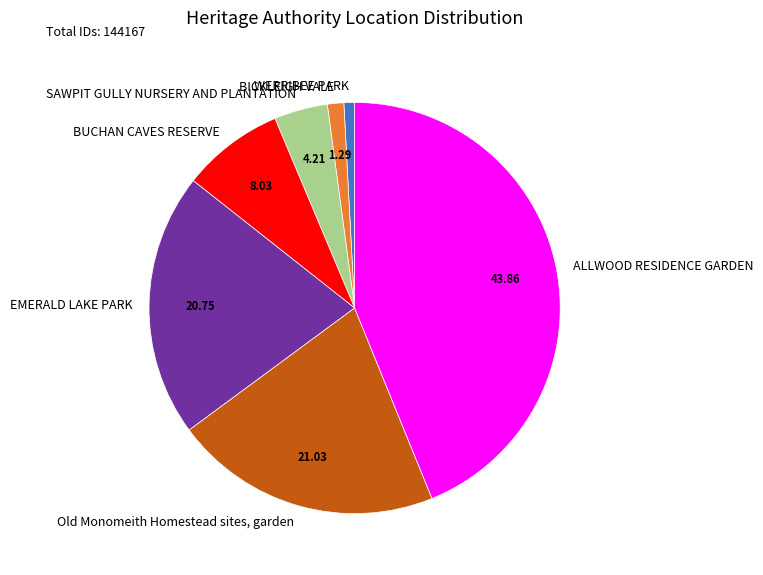

Count the number of slices in the pie.

7